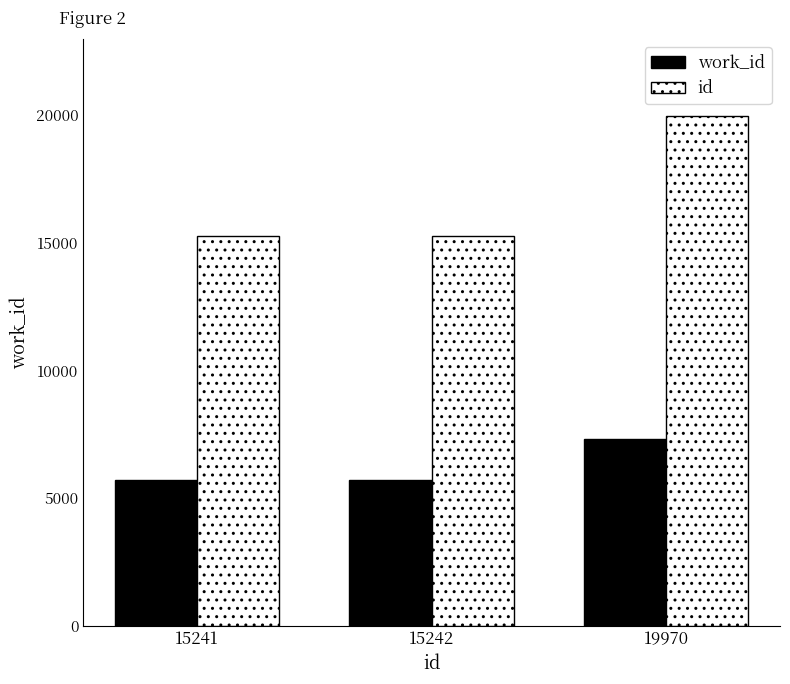

What is the value of the work_id bar at the 3rd from the left?

7332